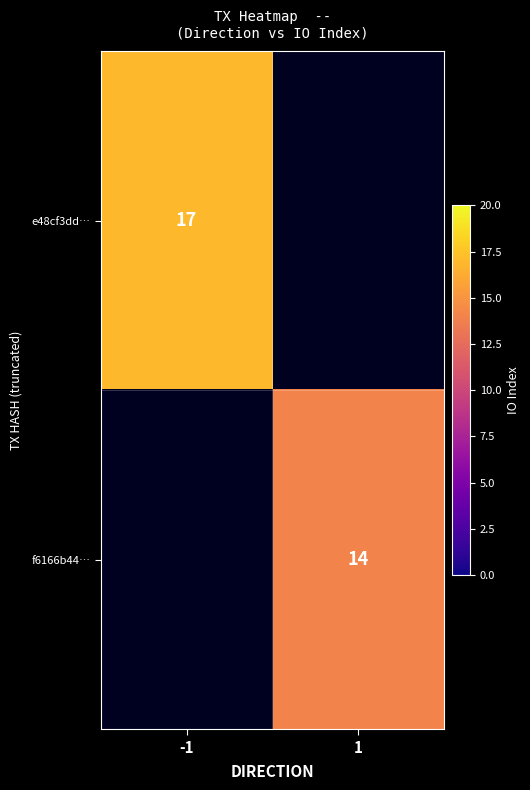

What is the minimum value shown in the chart?

14.0